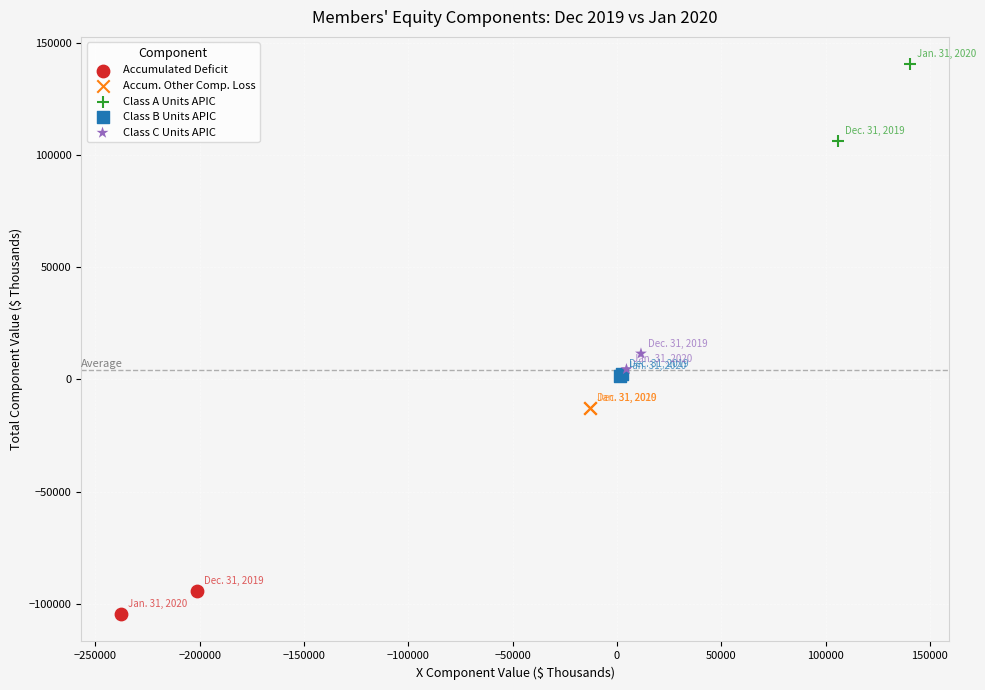

What are all the series names shown in the legend?

Accumulated Deficit, Accum. Other Comp. Loss, Class A Units APIC, Class B Units APIC, Class C Units APIC